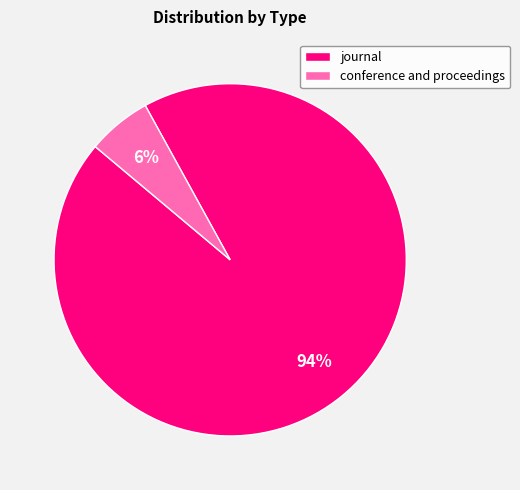

Combined, do journal and conference and proceedings account for over 50%?

Yes